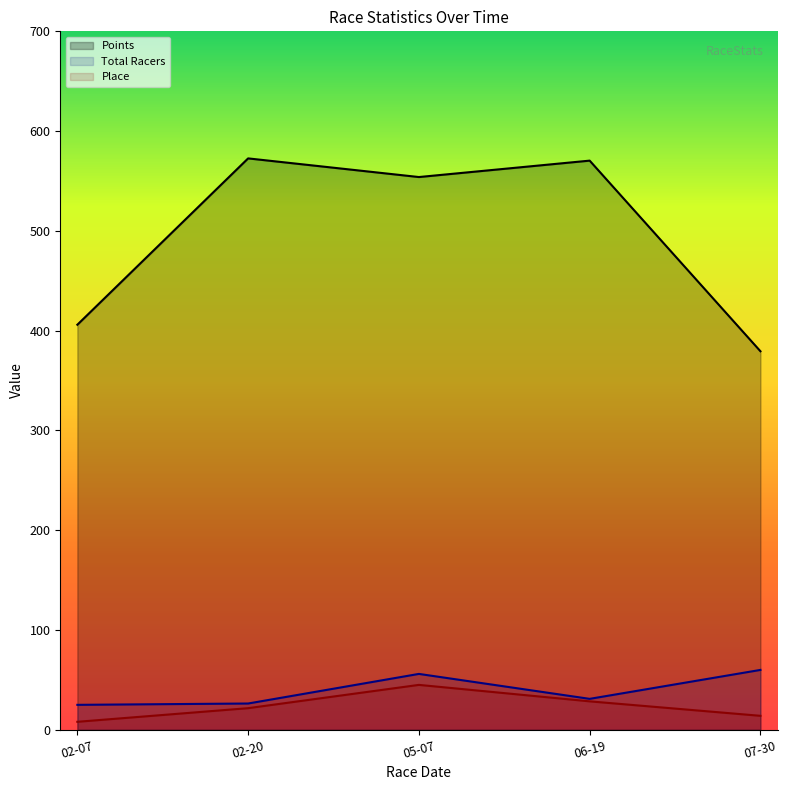

Does the chart display data point markers on the line(s)?

No